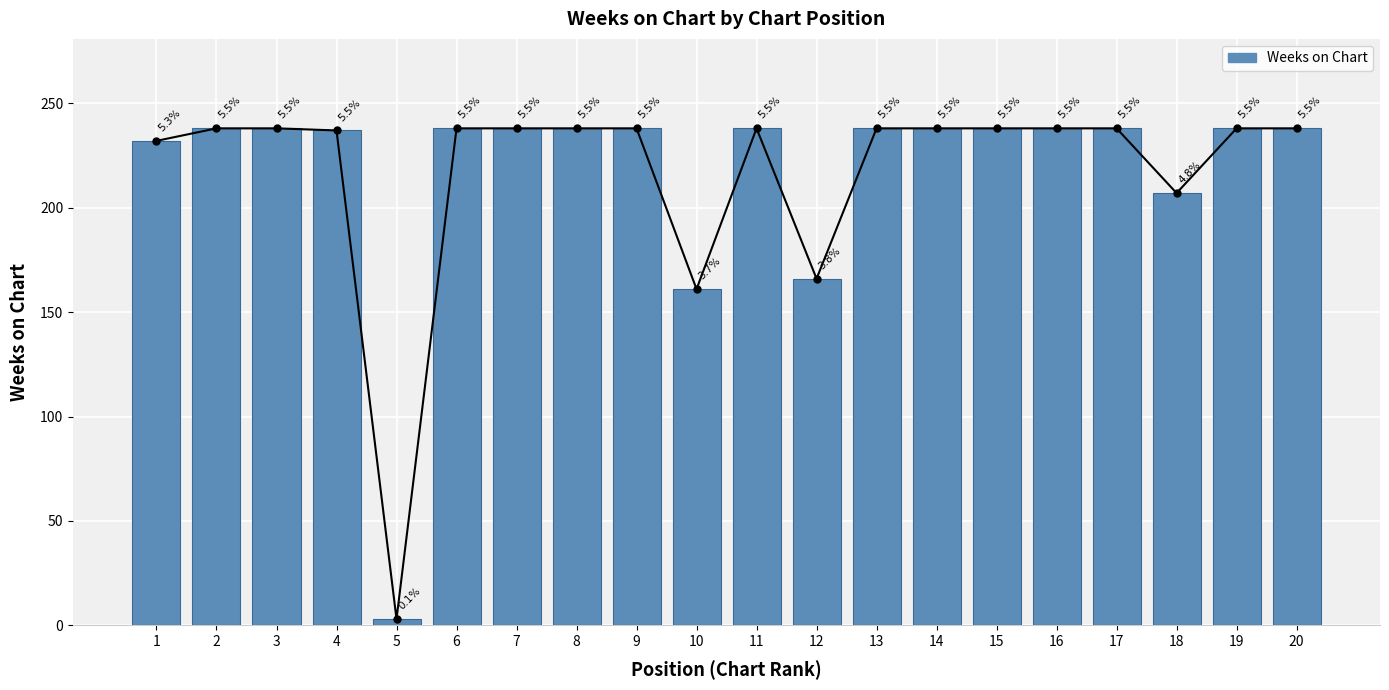

What is the maximum value shown in the chart?

238